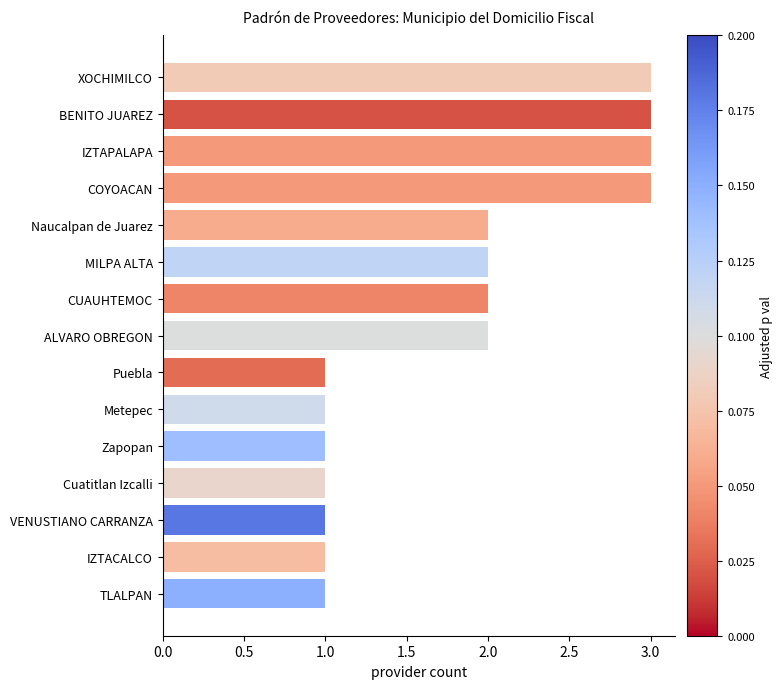

The value at Zapopan is 0. True or false?

False